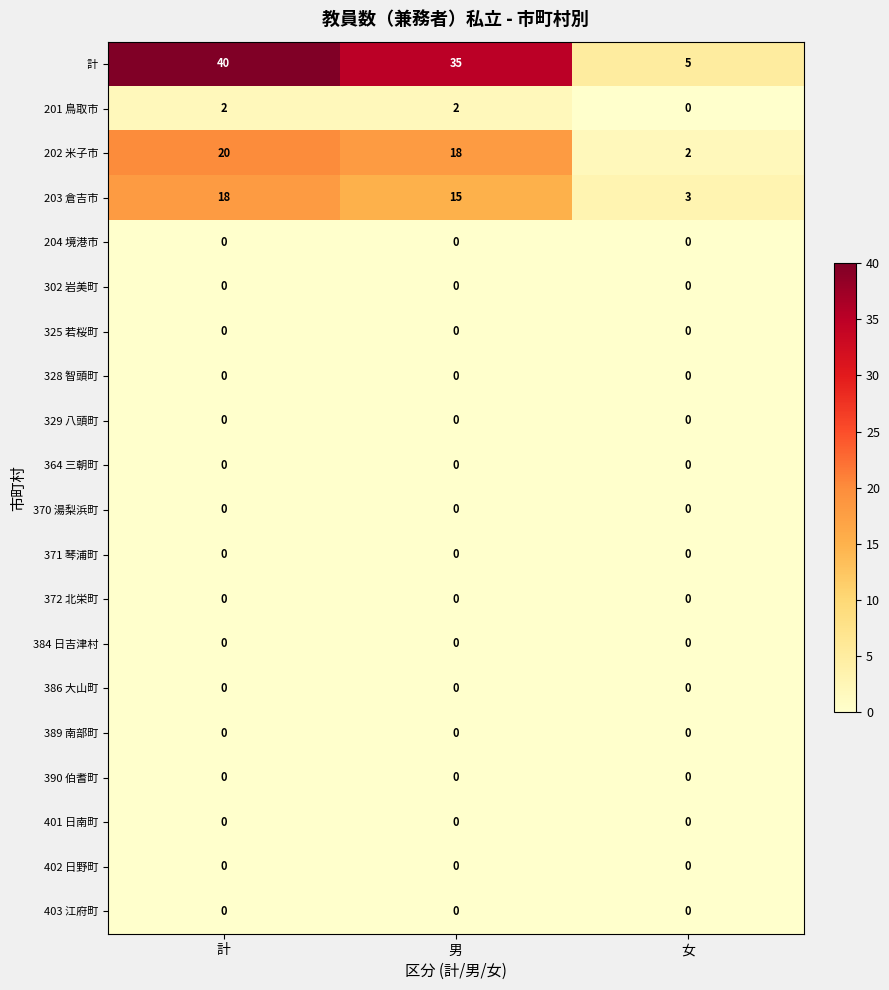

Between 計 and 女, which series saw the biggest shift?

計